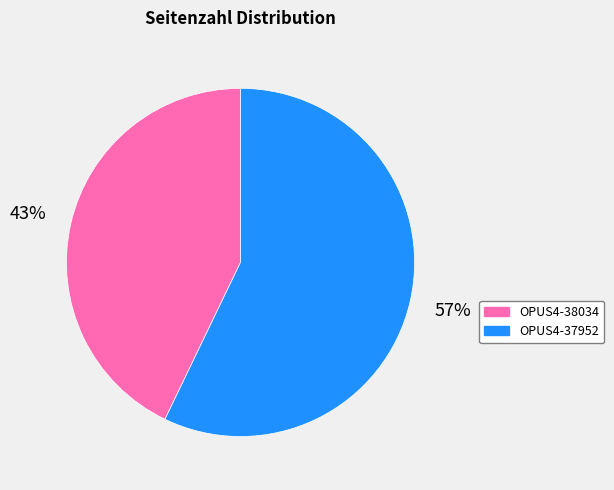

How many segments does this pie chart have?

2